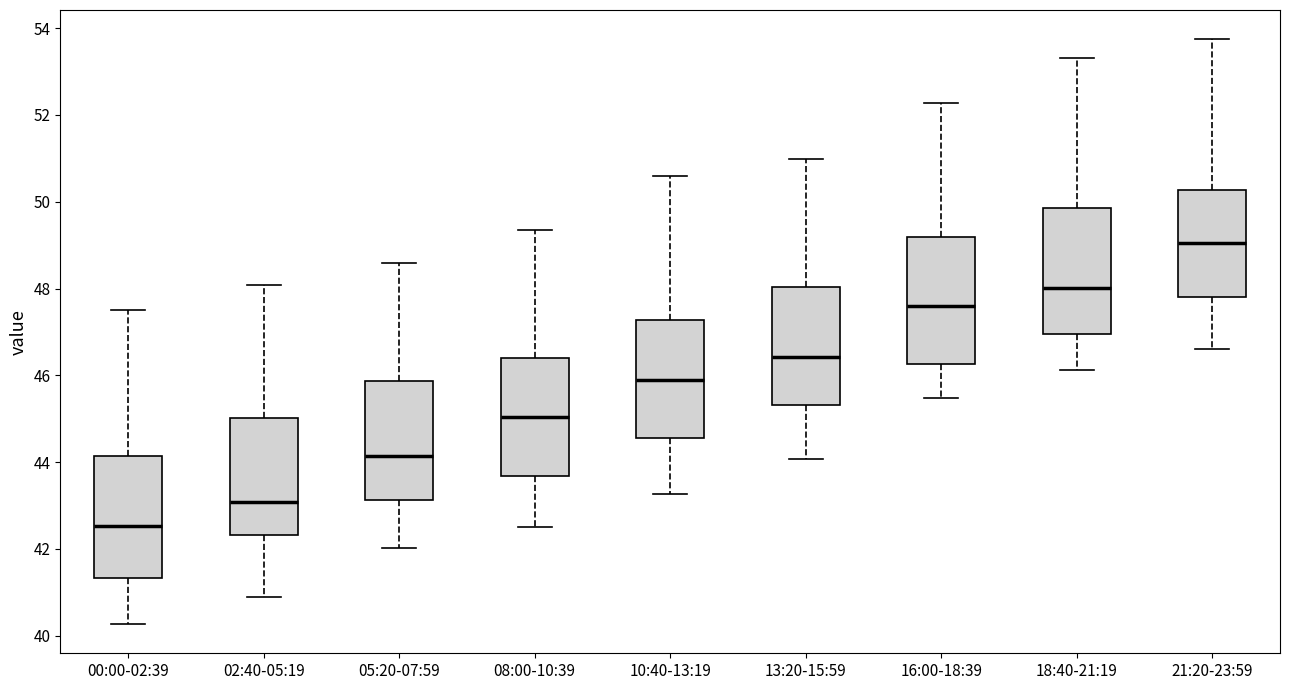

Reading left to right, read every box against the y-axis: the position of its median line, the range the box covers, and the ends of its whiskers. The values are not printed on the chart, so give them approximately, as read against the axis.

00:00-02:39: median 42.6, box 41.4 to 44.2, whiskers 40.2 to 47.6
02:40-05:19: median 43.0, box 42.4 to 45.0, whiskers 40.8 to 48.0
05:20-07:59: median 44.2, box 43.2 to 45.8, whiskers 42.0 to 48.6
08:00-10:39: median 45.0, box 43.6 to 46.4, whiskers 42.4 to 49.4
10:40-13:19: median 45.8, box 44.6 to 47.2, whiskers 43.2 to 50.6
13:20-15:59: median 46.4, box 45.4 to 48.0, whiskers 44.0 to 51.0
16:00-18:39: median 47.6, box 46.2 to 49.2, whiskers 45.4 to 52.2
18:40-21:19: median 48.0, box 47.0 to 49.8, whiskers 46.2 to 53.4
21:20-23:59: median 49.0, box 47.8 to 50.2, whiskers 46.6 to 53.8